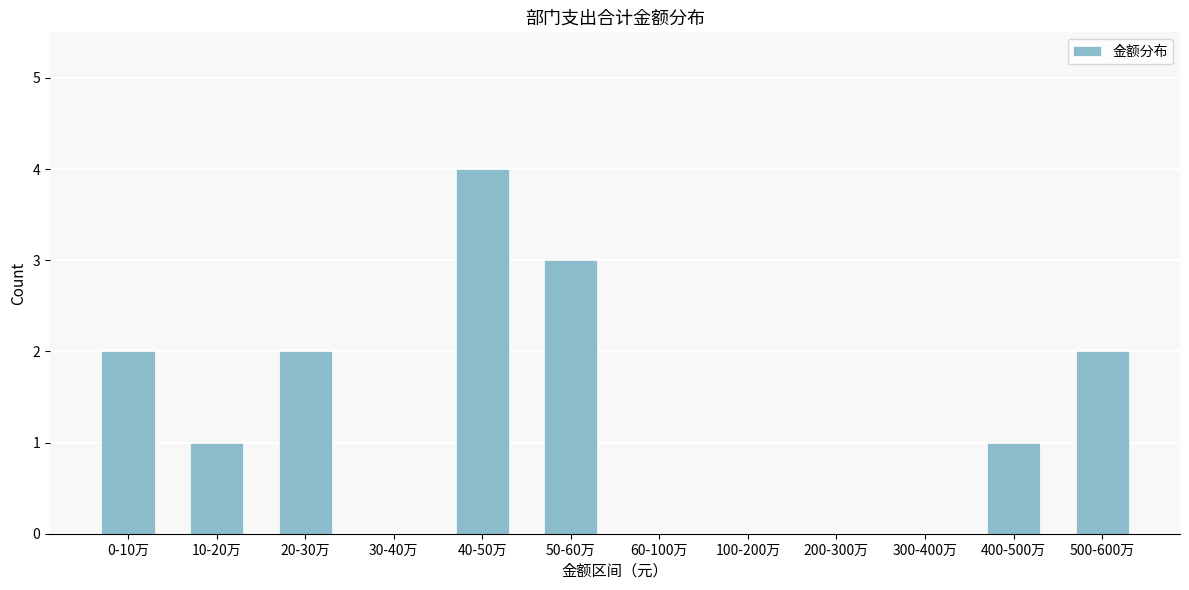

Reading right to left, list all the values displayed in this chart.

500-600万=2	400-500万=1	300-400万=0	200-300万=0	100-200万=0	60-100万=0	50-60万=3	40-50万=4	30-40万=0	20-30万=2	10-20万=1	0-10万=2